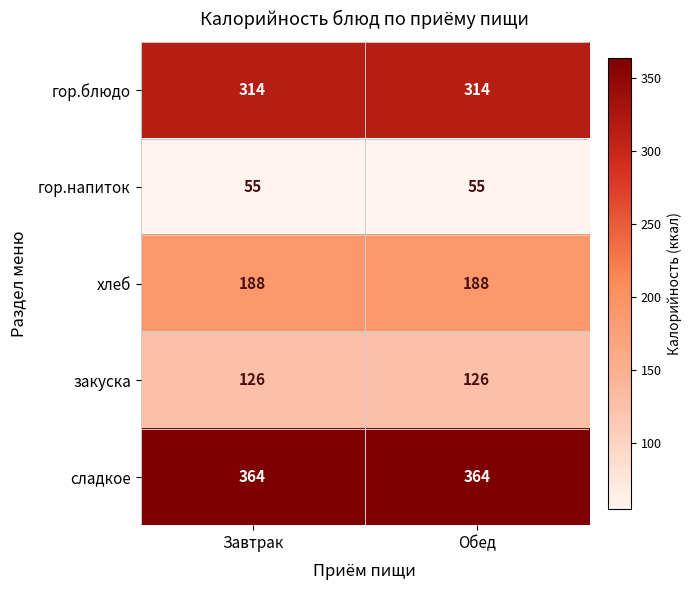

Is the value of хлеб at Завтрак greater than the value of сладкое at Обед?

No